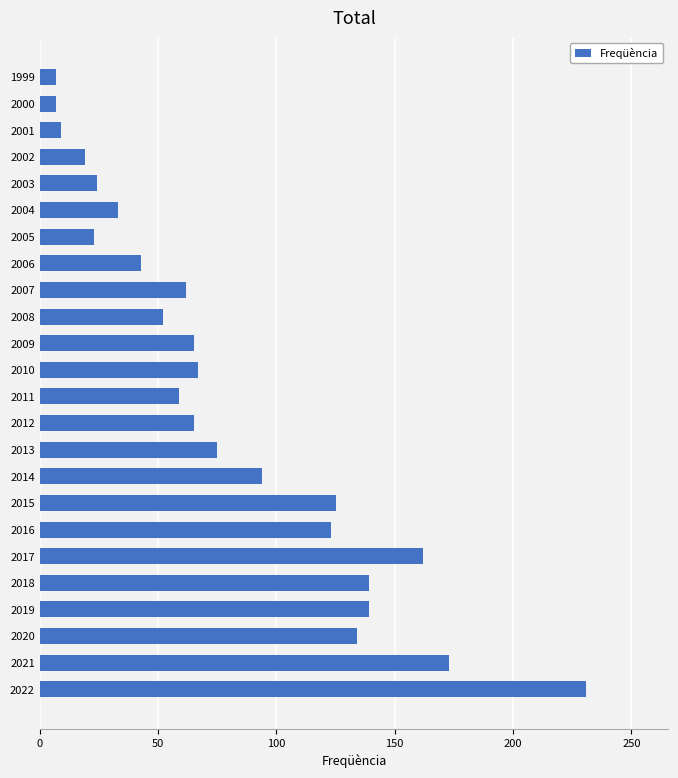

Does the chart contain any negative values?

No